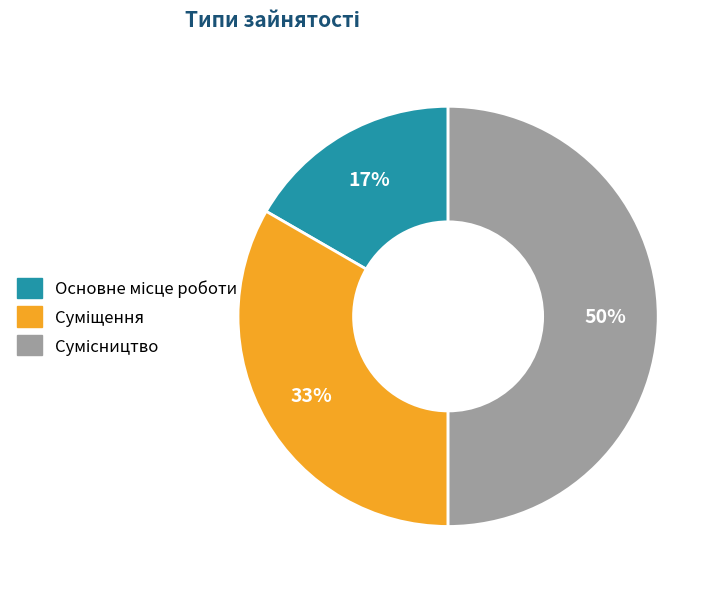

To the nearest percent, what is the difference between the largest and smallest slice percentages?

33%